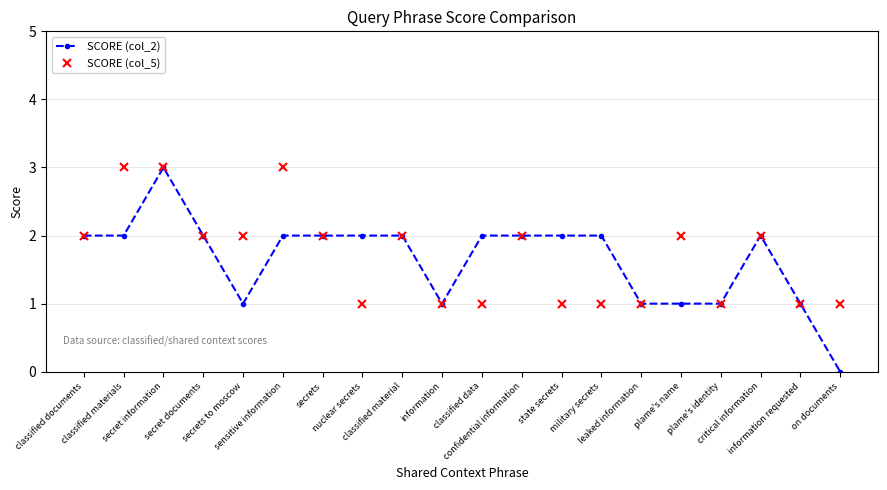

True or false: SCORE (col_2) has a value of 1 at information.

True